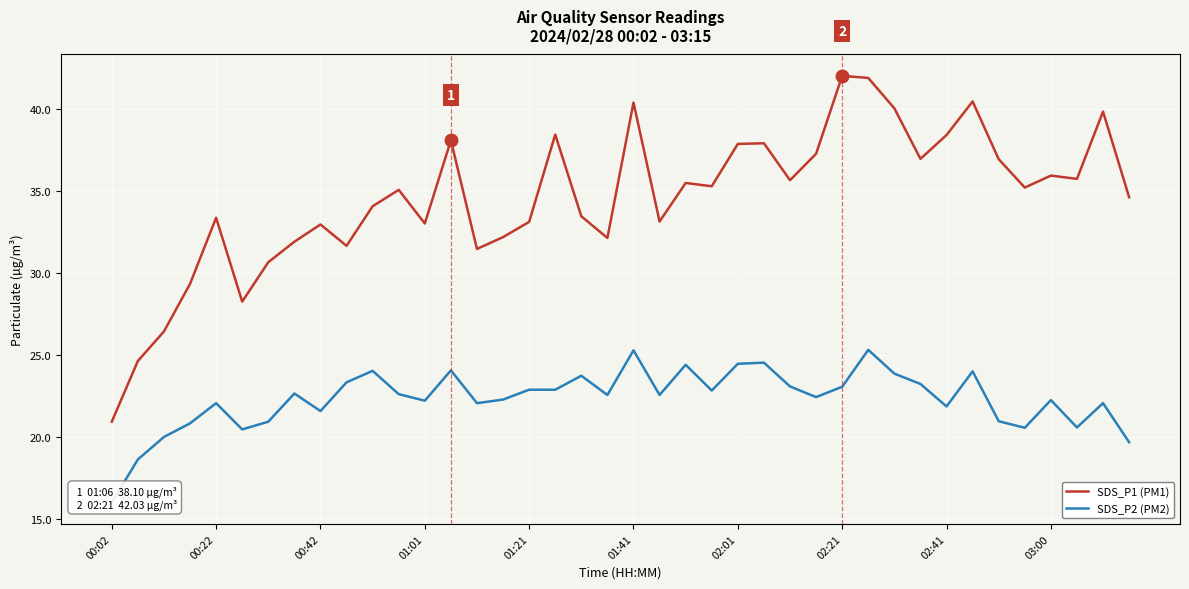

What is the difference between the second highest and second lowest values in the SDS_P1 (PM1) series?

17.2